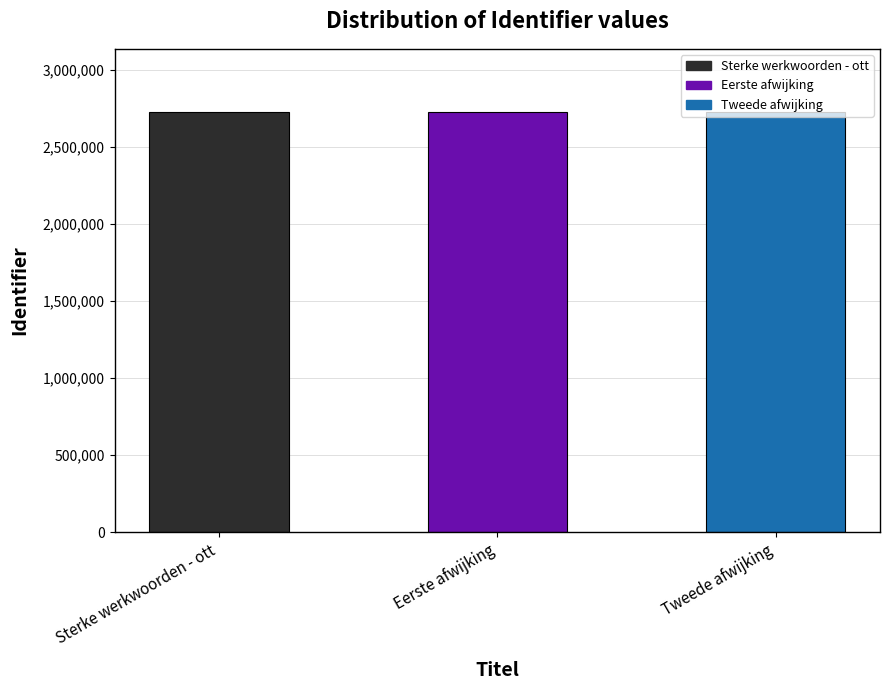

What is the smallest value displayed?

2725604